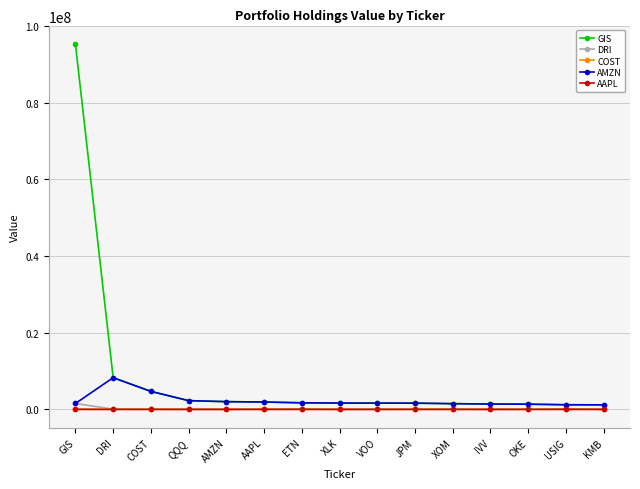

At which label does GIS first exceed 1648251?

GIS